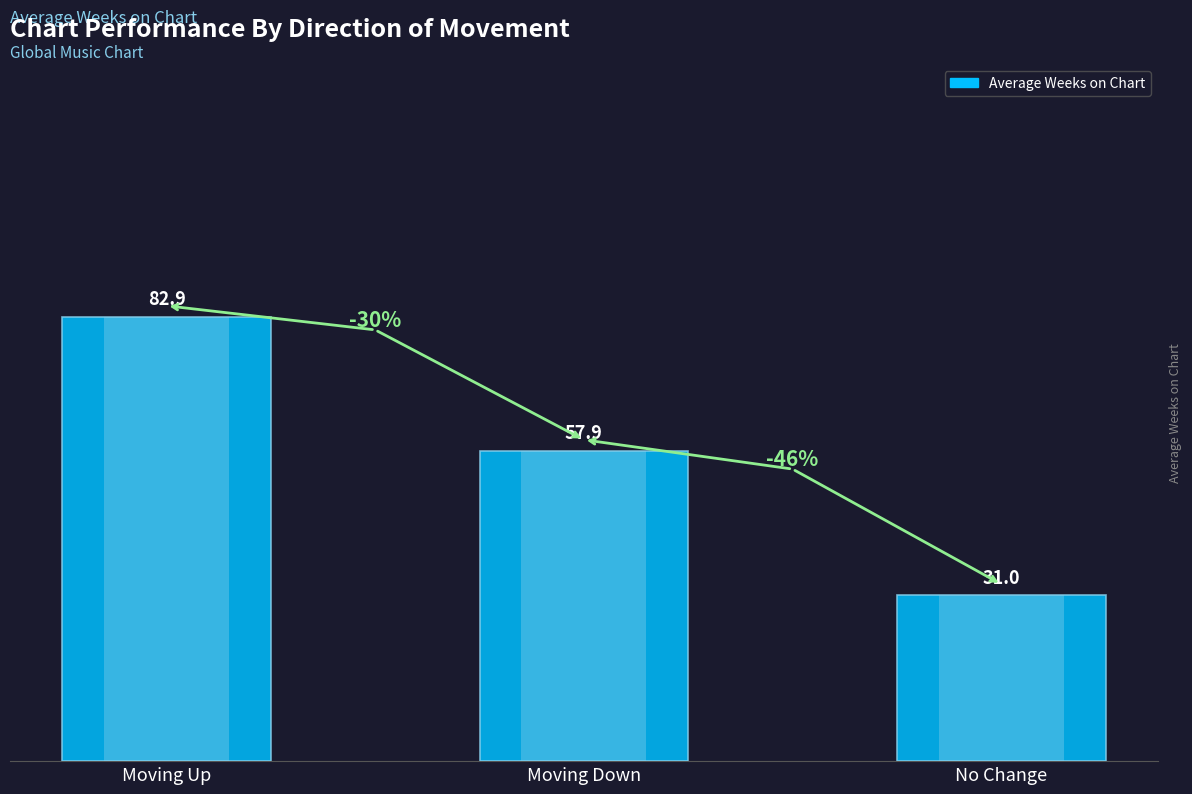

Approximately how many times larger is the value at Moving Up compared to Moving Down?

1.4